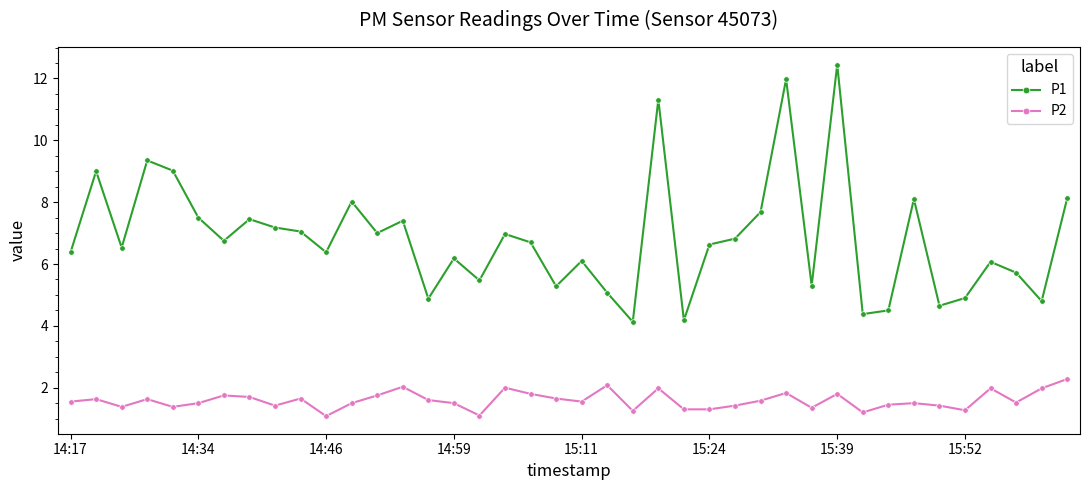

List the series in order of their peak value, lowest first.

P2, P1